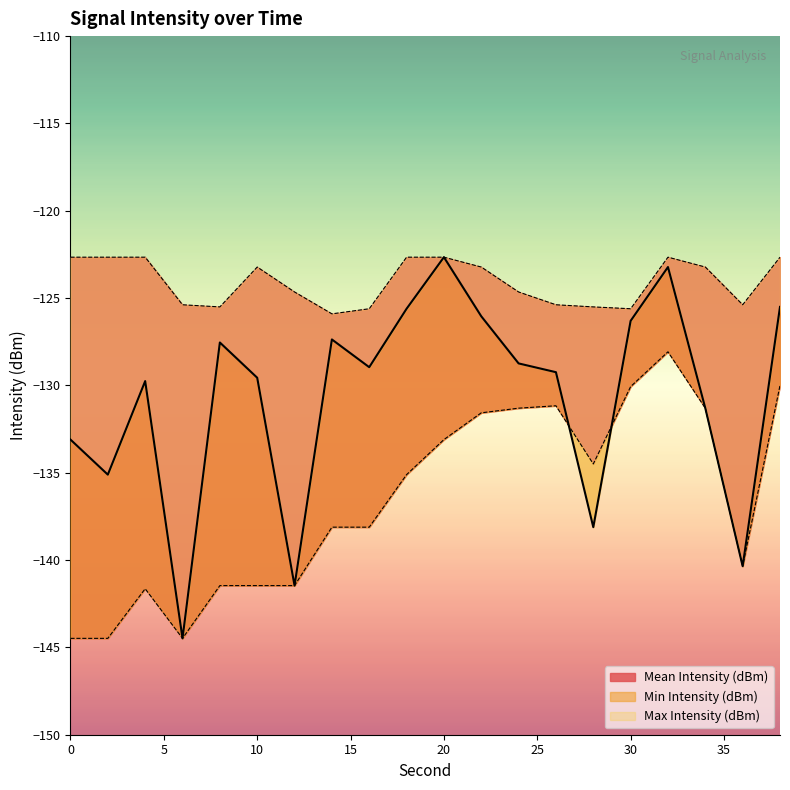

Rank the series at 36 from lowest to highest value.

Mean Intensity (dBm), Min Intensity (dBm), Max Intensity (dBm)